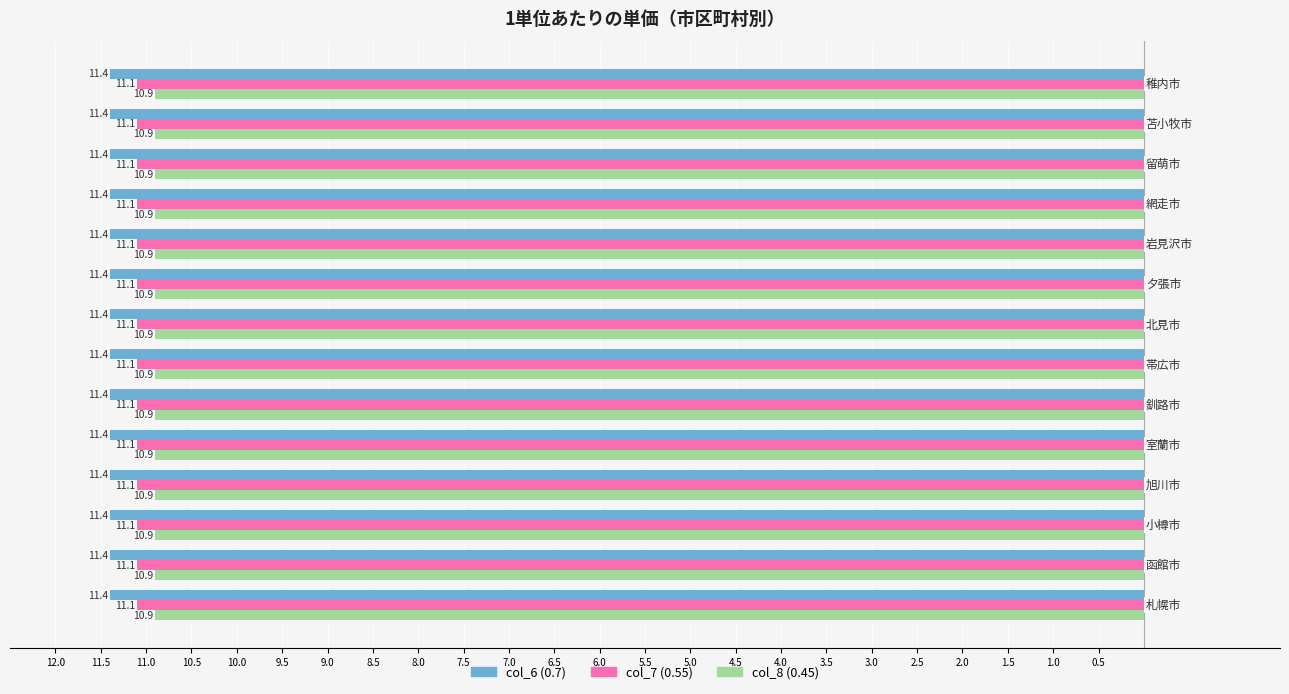

What position from the left is 帯広市?

7